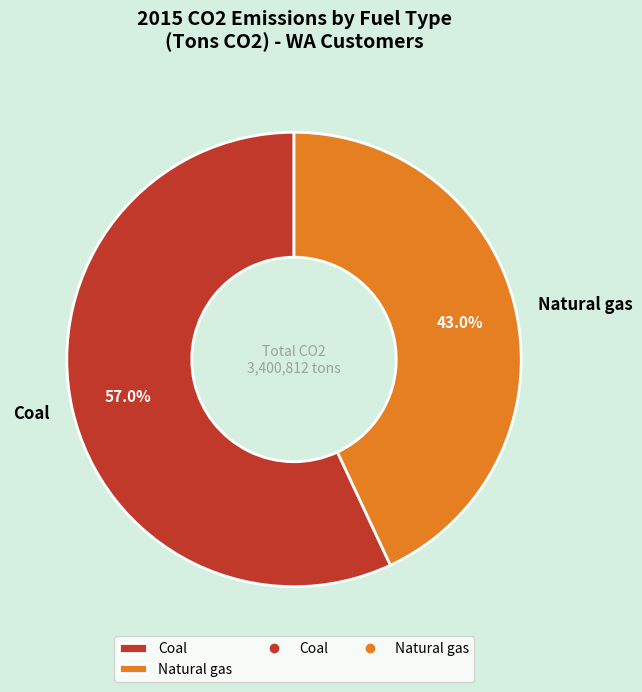

Count the number of slices in the pie.

2